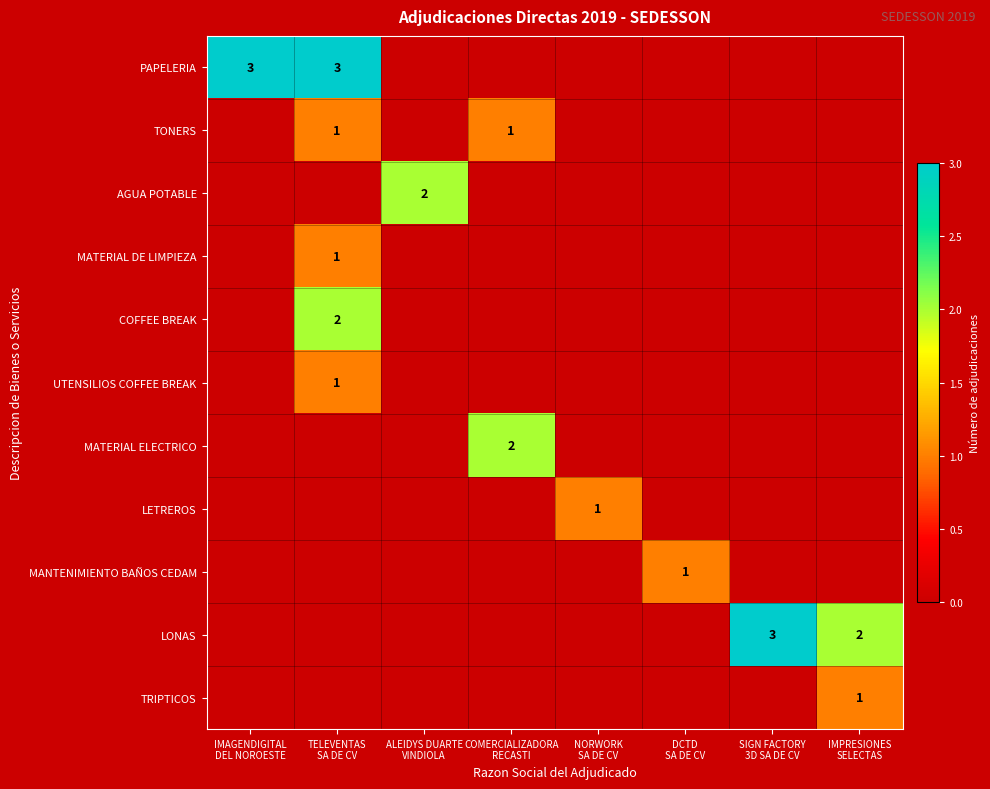

List the series in order of their peak value, lowest first.

TONERS, MATERIAL DE LIMPIEZA, UTENSILIOS COFFEE BREAK, LETREROS, MANTENIMIENTO BAÑOS CEDAM, TRIPTICOS, AGUA POTABLE, COFFEE BREAK, MATERIAL ELECTRICO, PAPELERIA, LONAS